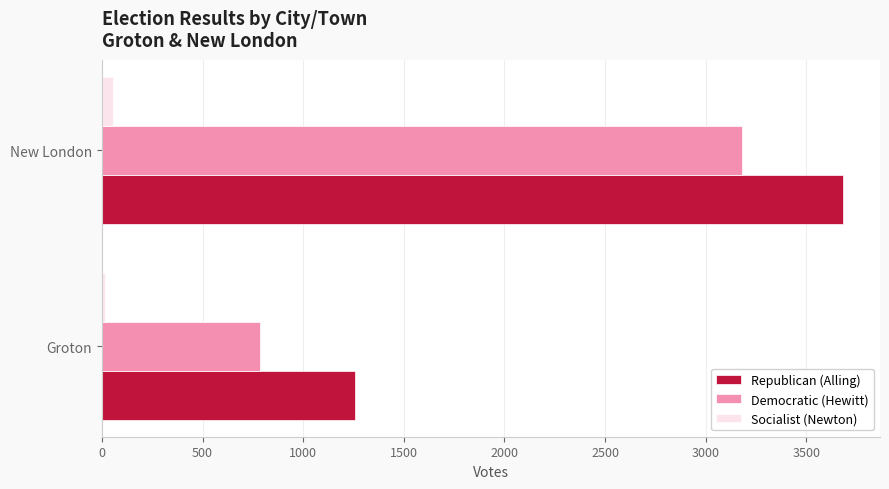

What is the average value of the Republican (Alling) series?

2470